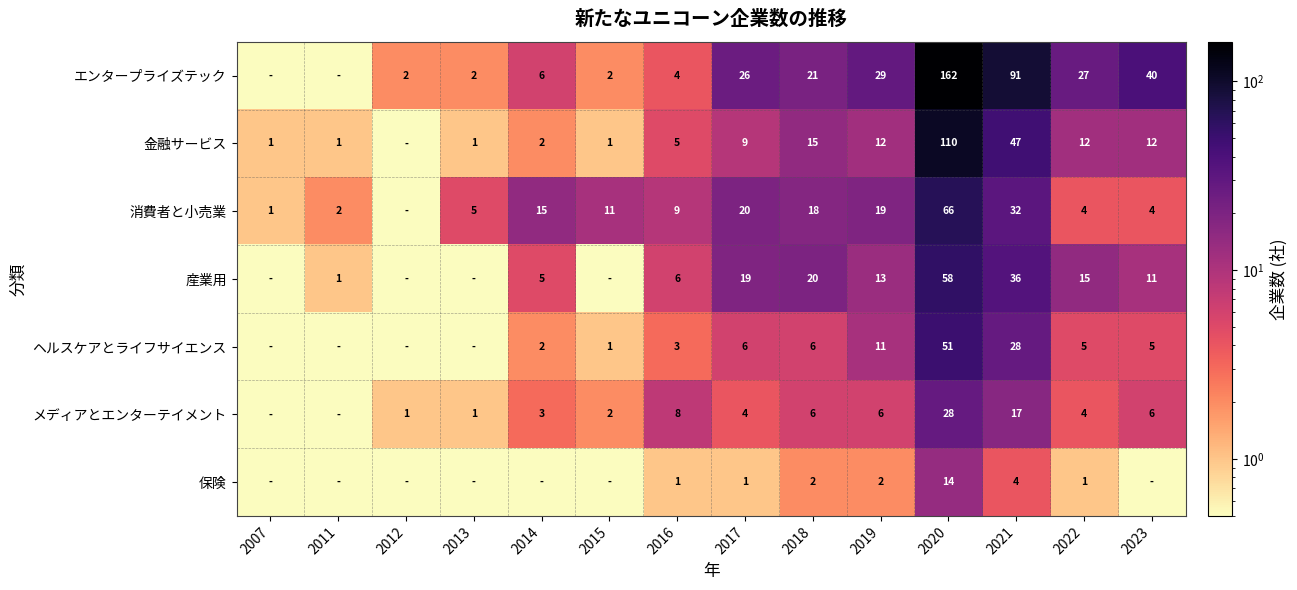

What is the sum of the メディアとエンターテイメント values at 2017 and 2012?

5.0